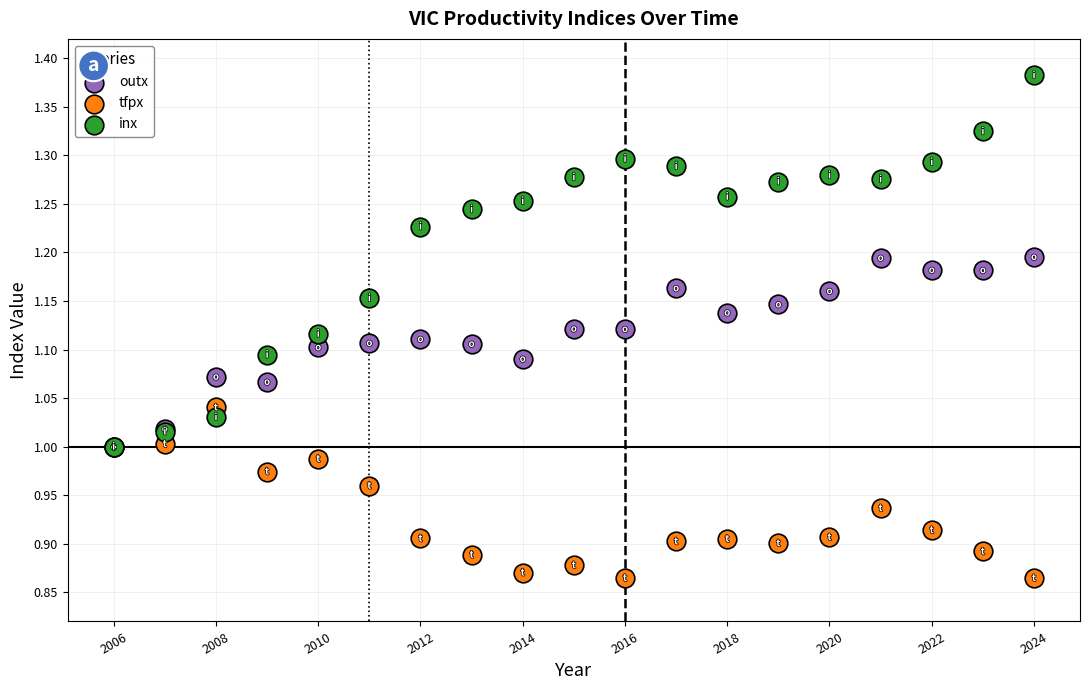

Which series reaches the maximum Y coordinate?

inx